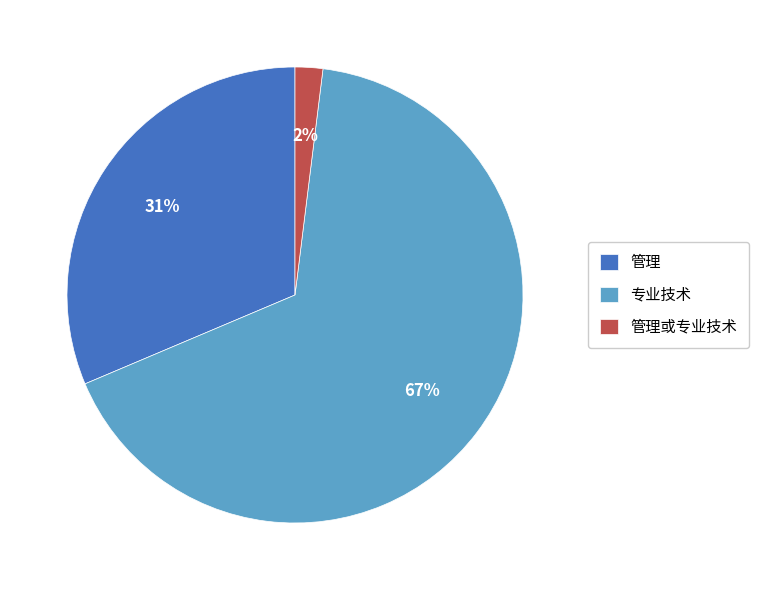

Is the sum of 管理或专业技术 and 专业技术 greater than half?

Yes